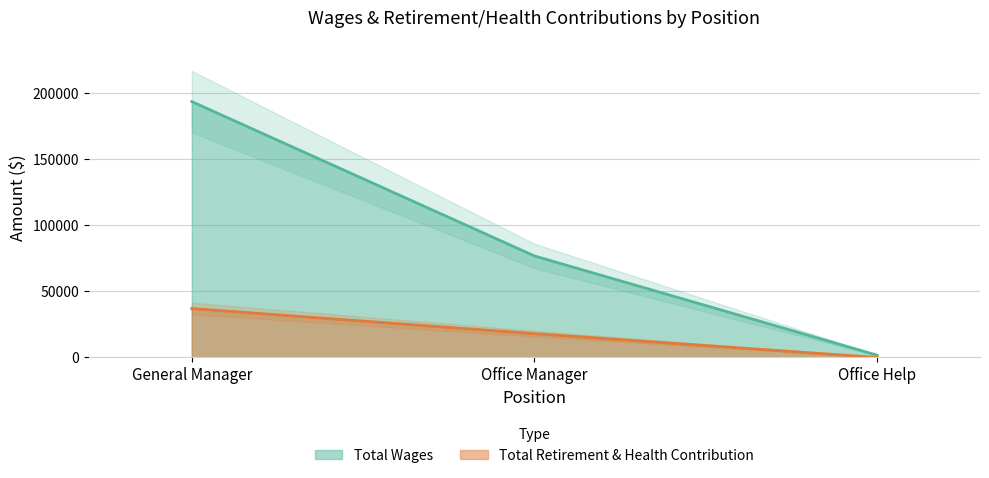

Which label corresponds to the smallest value in the chart?

Office Help